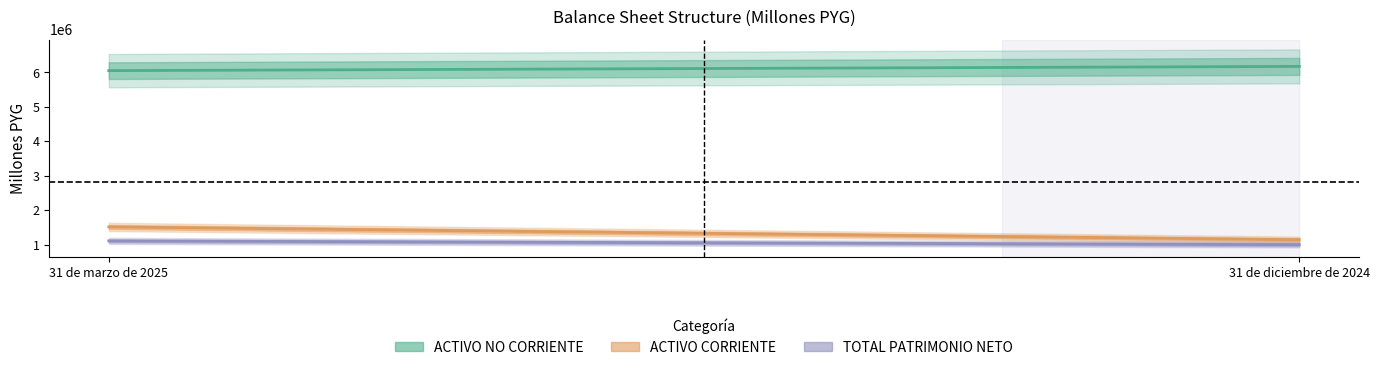

Which series has the largest range (max minus min)?

ACTIVO CORRIENTE